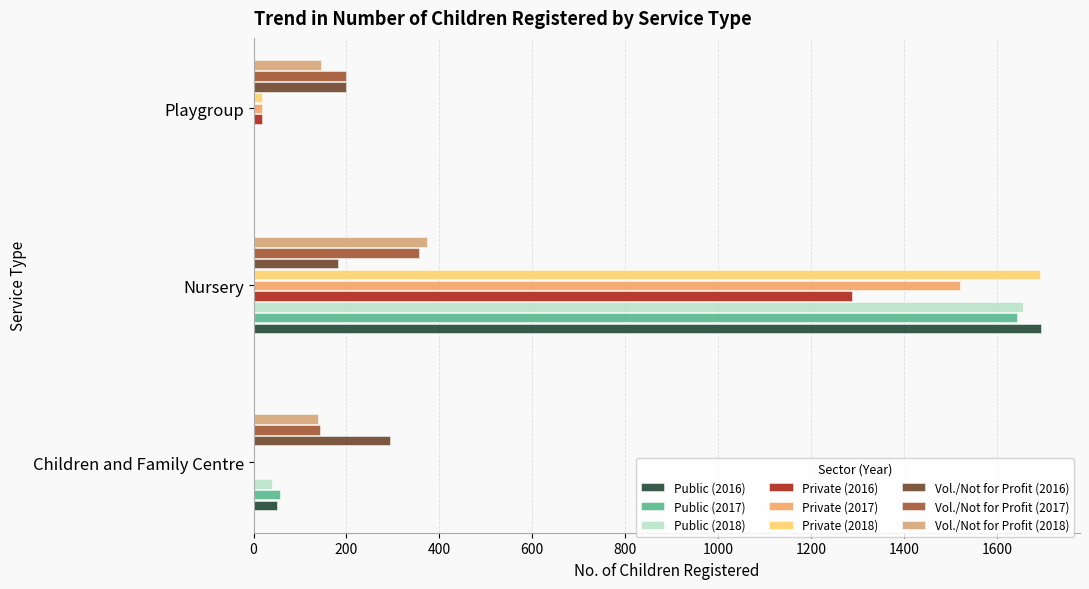

How many values in Public (2017) are above zero?

2